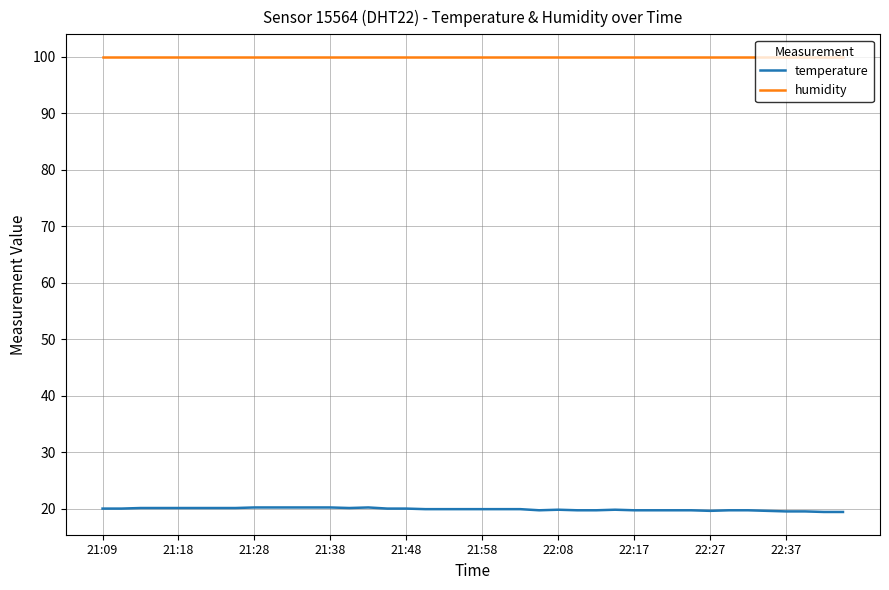

True or false: humidity and temperature cross at least once.

False